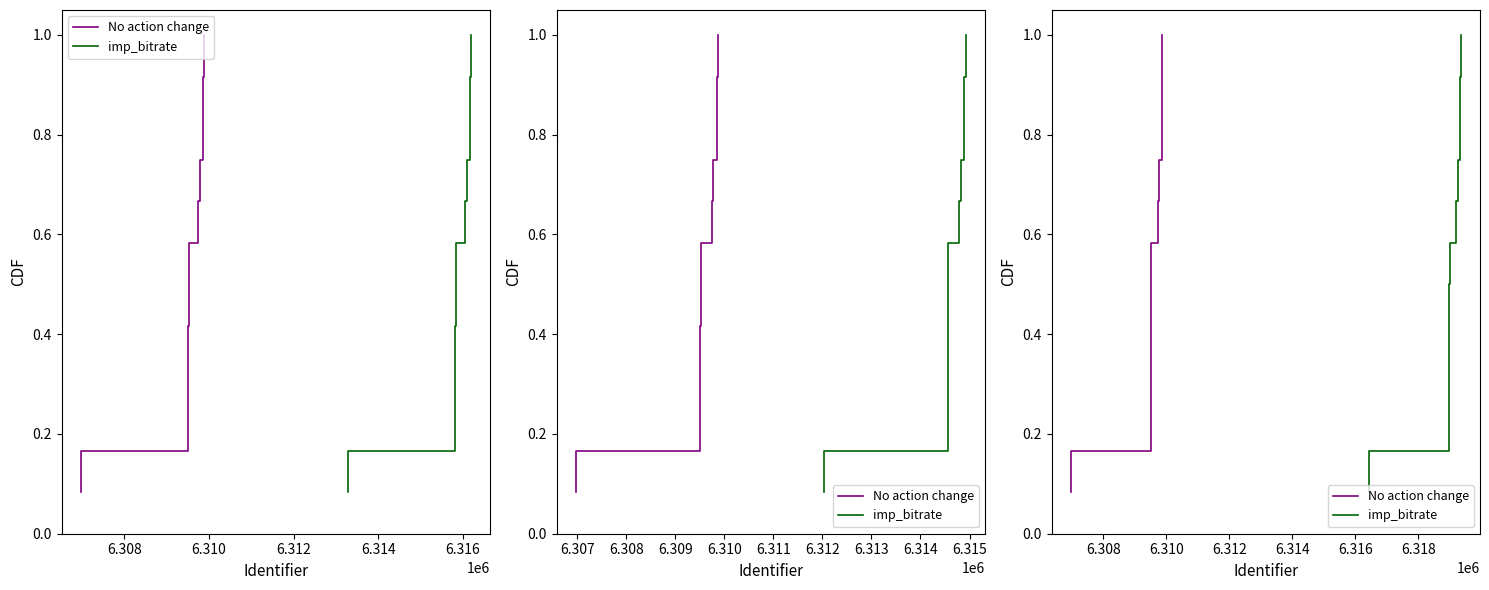

Count the number of categories in the chart.

12